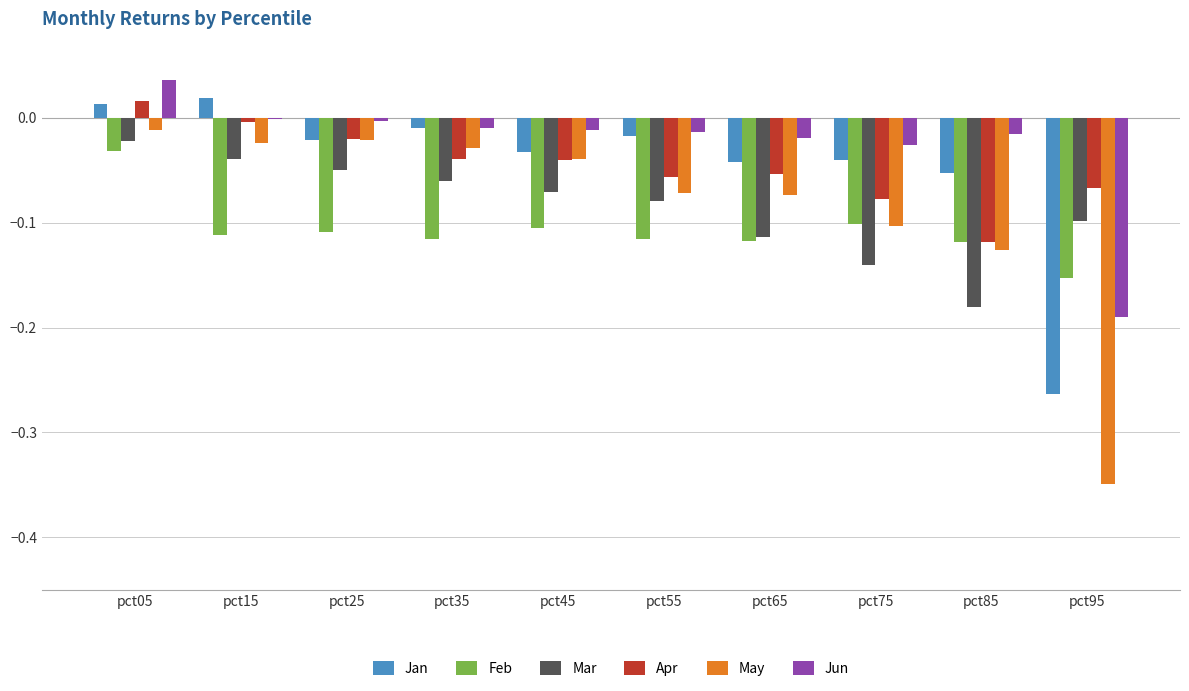

The value of Jun at pct55 is -0.0. True or false?

True